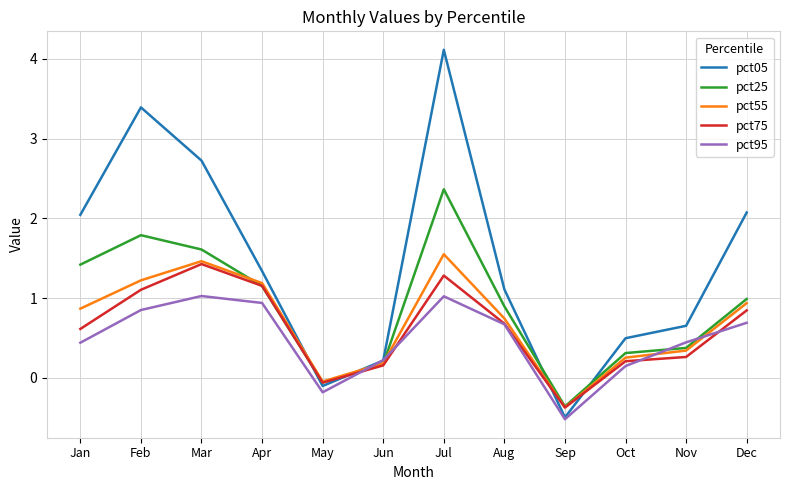

Which series ends up on top after the final intersection of pct95 and pct75?

pct75